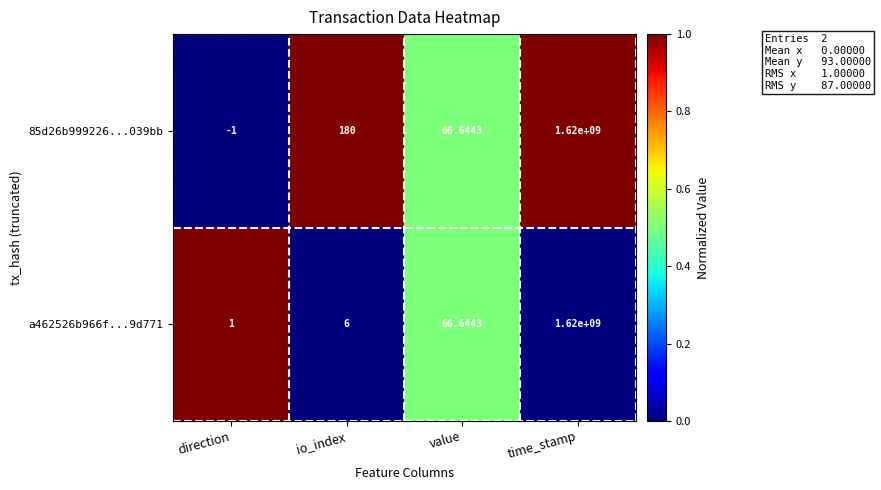

What is the total value across all series at io_index?

186.0